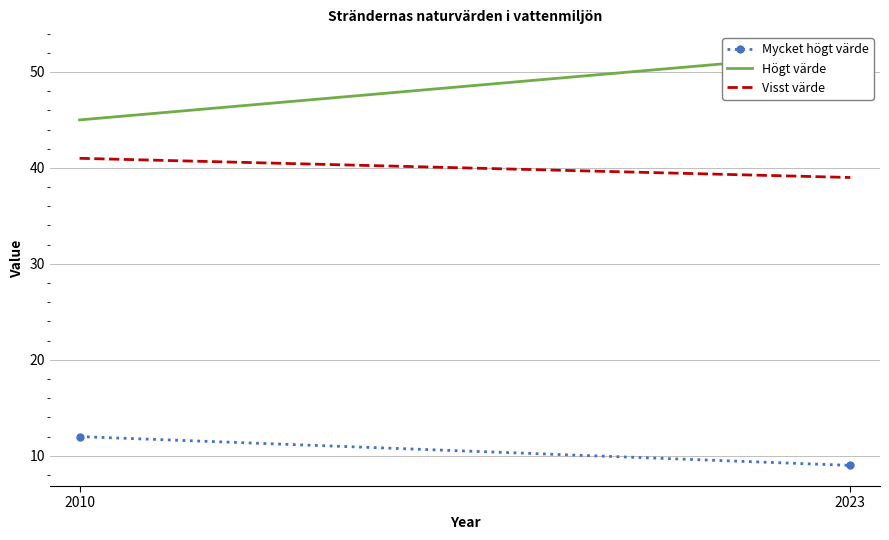

What is the sum of the Högt värde values at 2010 and 2023?

97